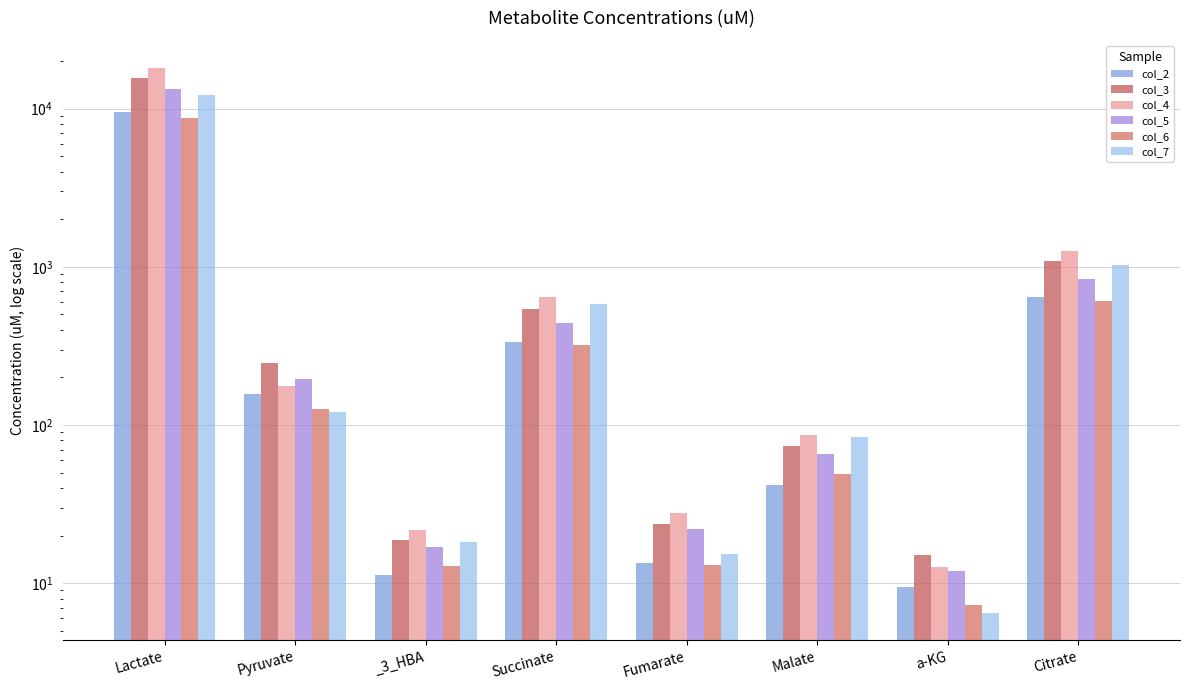

Rank the categories by col_3 value from lowest to highest.

a-KG, _3_HBA, Fumarate, Malate, Pyruvate, Succinate, Citrate, Lactate